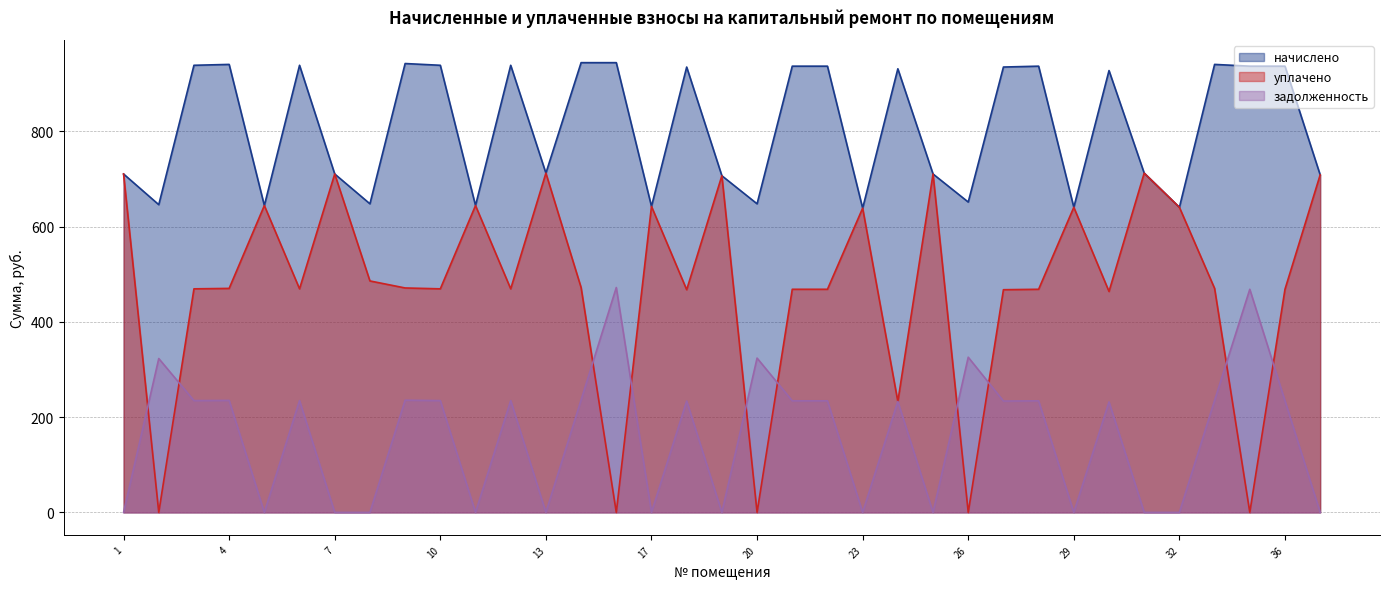

What is the sum of the задолженность values at 34 and 1?

468.3